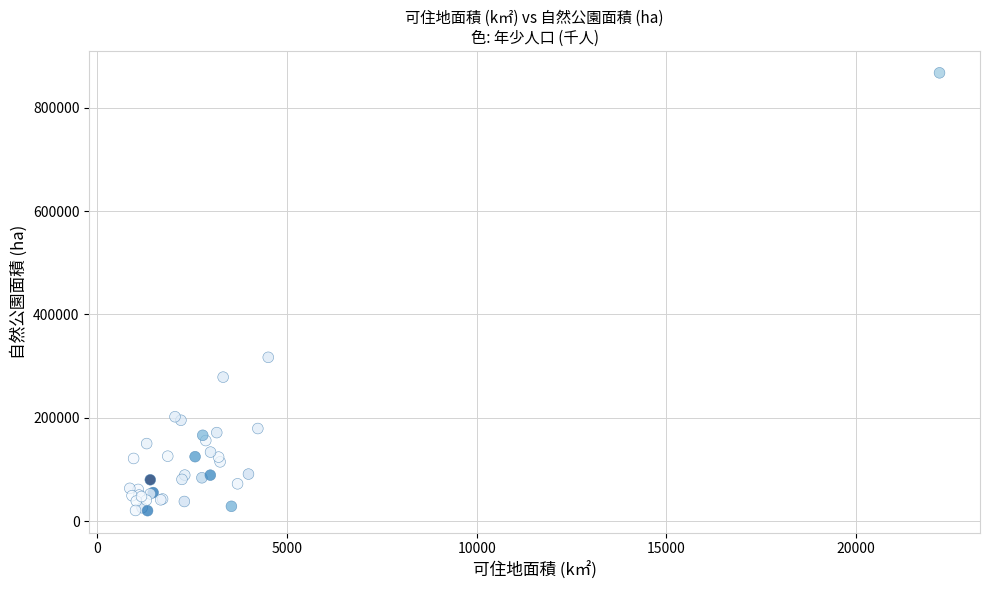

What Y value in the scatter plot is closest to 443789?

316891